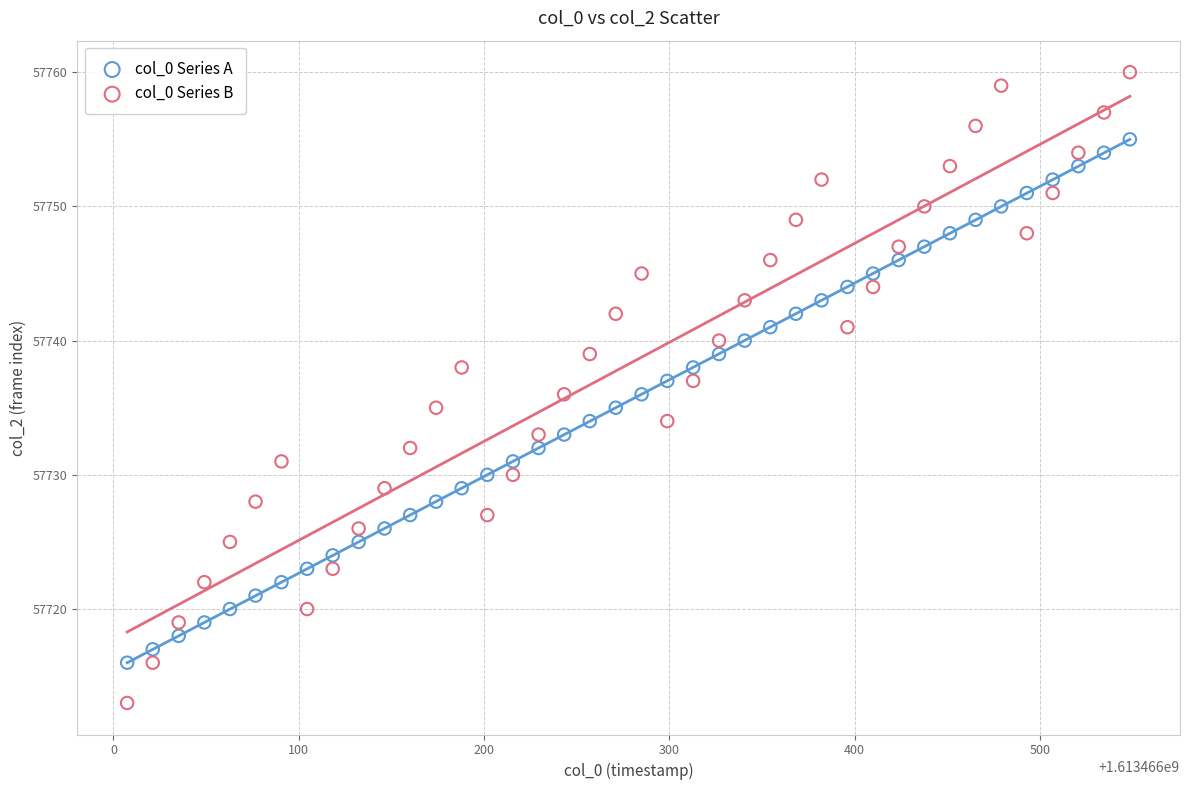

Which series has the largest Y range (max minus min)?

col_0 Series B